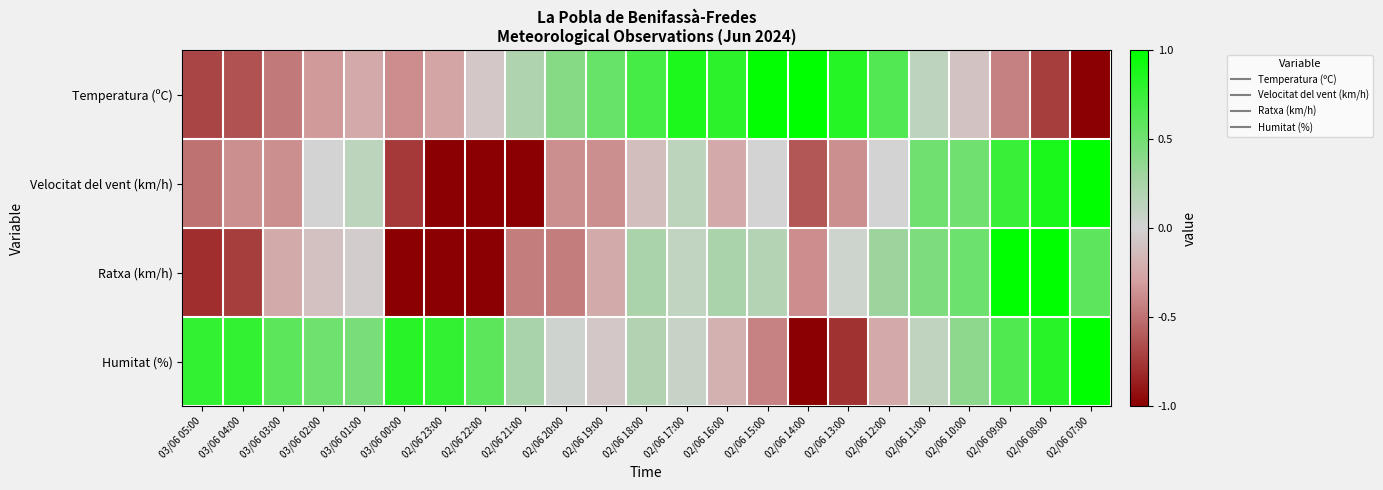

List the series in order of their peak value, highest first.

Temperatura (ºC), Velocitat del vent (km/h), Ratxa (km/h), Humitat (%)